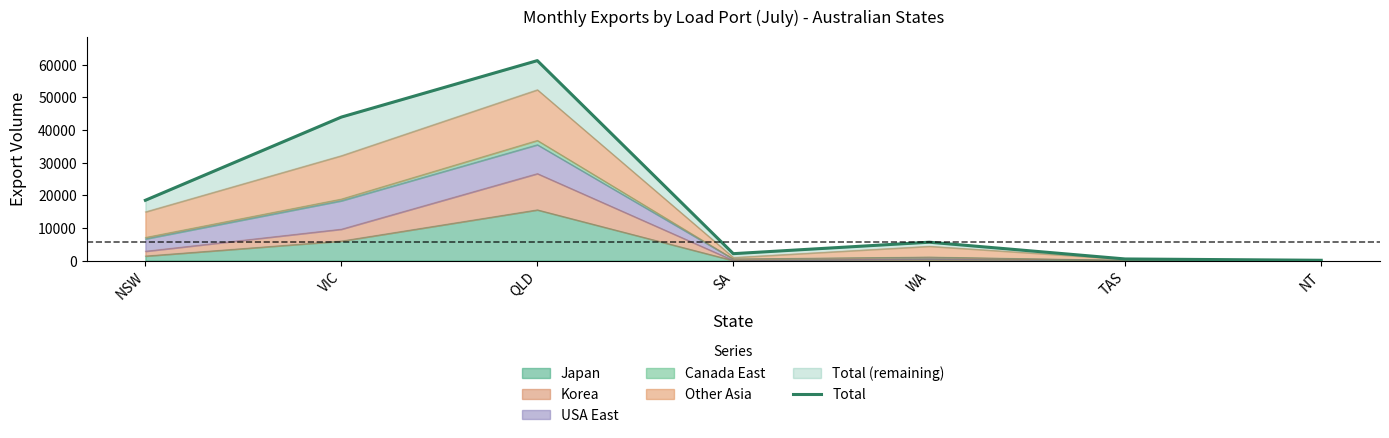

What value does the data have at TAS, to the nearest 10?

520